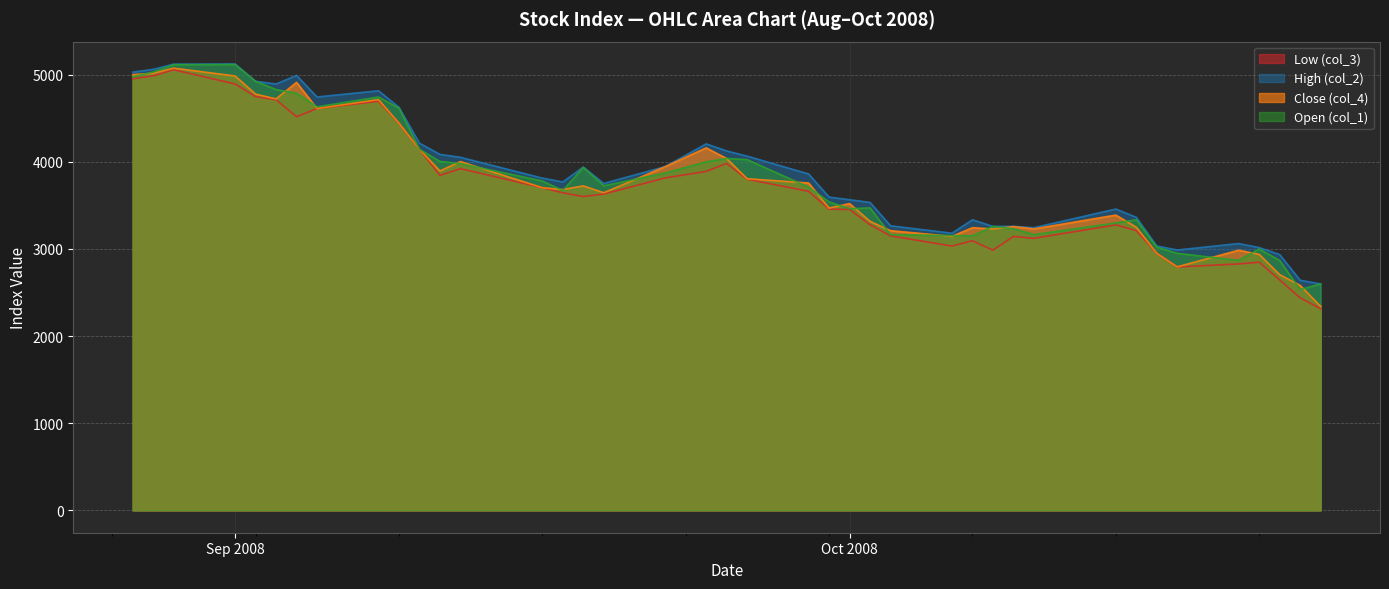

How many data points in Close (col_4) are less than 3703?

20